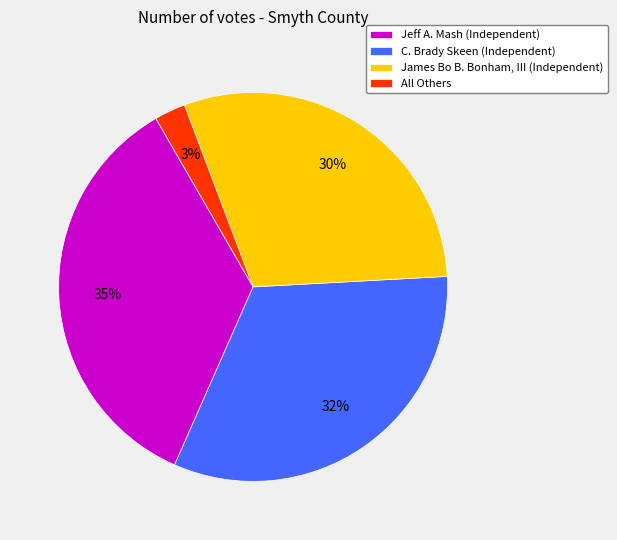

What percentage is the C. Brady Skeen slice, to the nearest percent?

32%